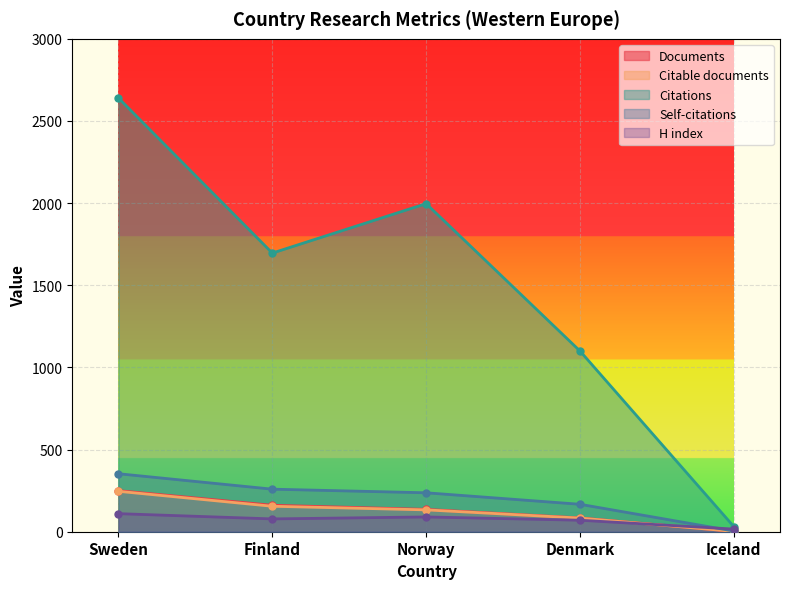

Reading left to right, what are all the values shown in this chart?

Documents: 250	161	136	84	2
Citable documents: 246	155	133	83	2
Citations: 2640	1696	1997	1100	31
Self-citations: 353	259	237	167	4
H index: 110	78	90	70	16